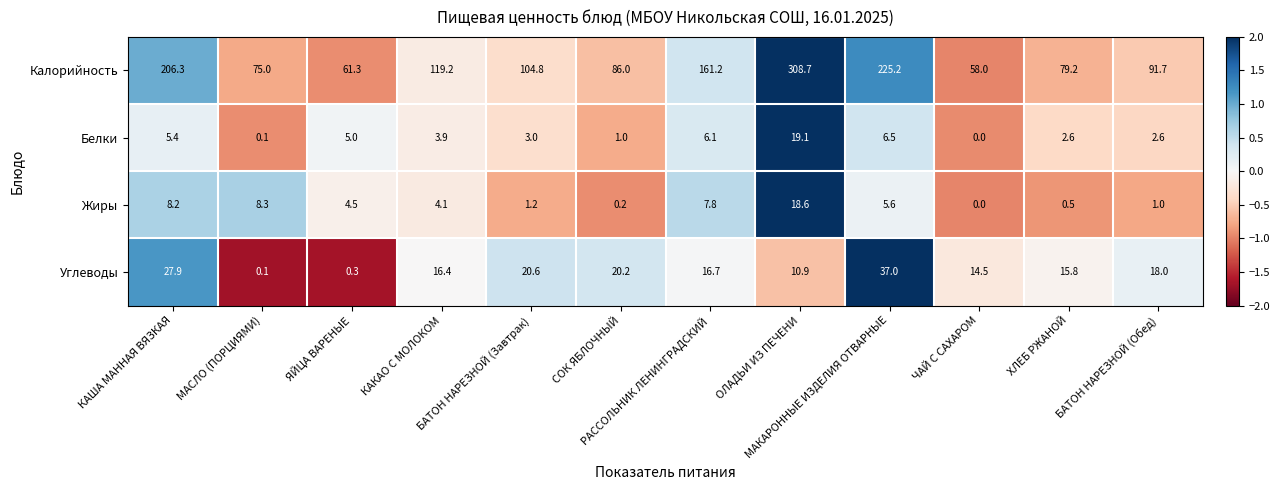

Which series has the largest total across all categories?

Калорийность